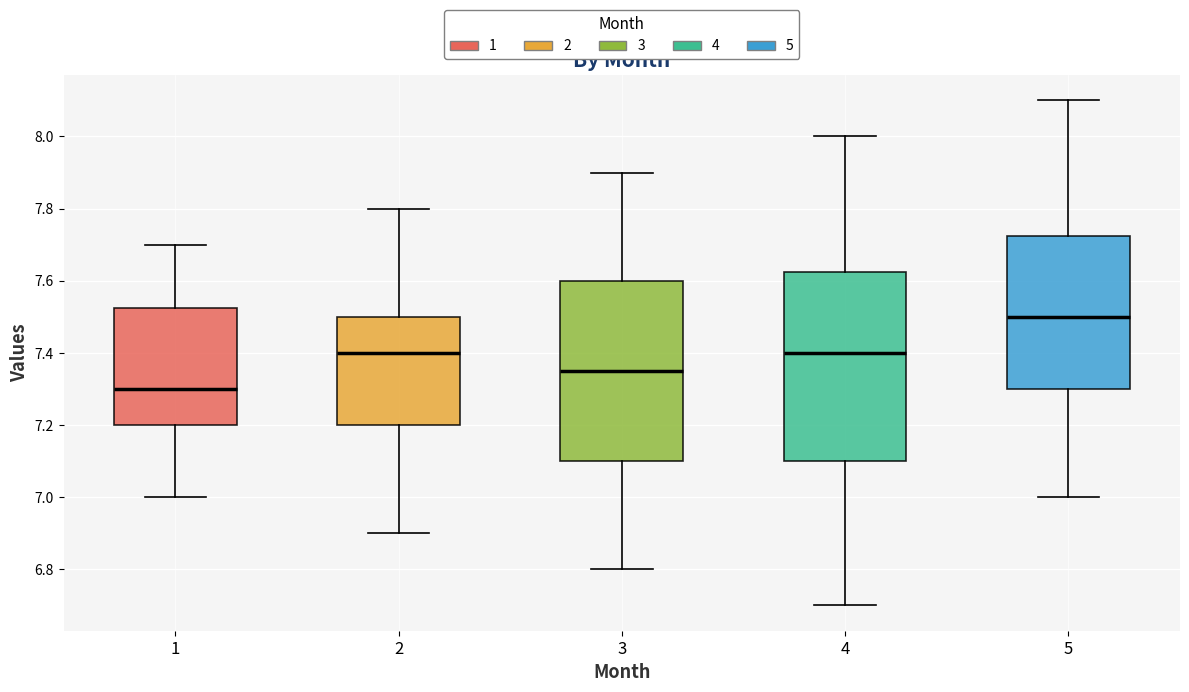

Which box has the highest median line?

5